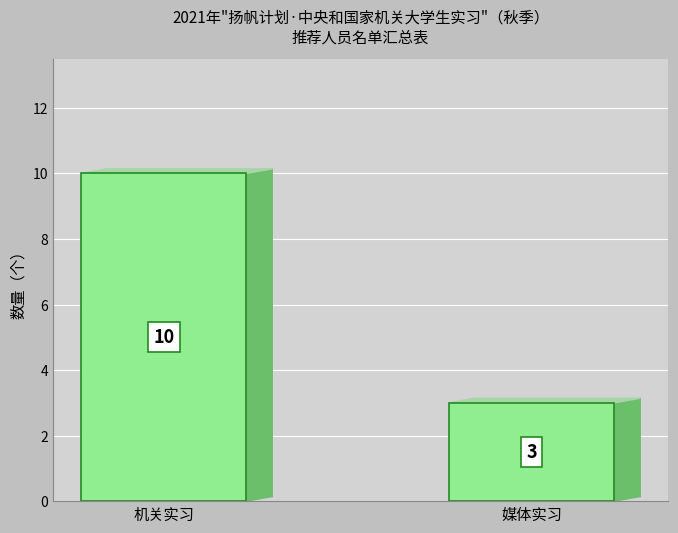

What is the minimum value shown in the chart?

3